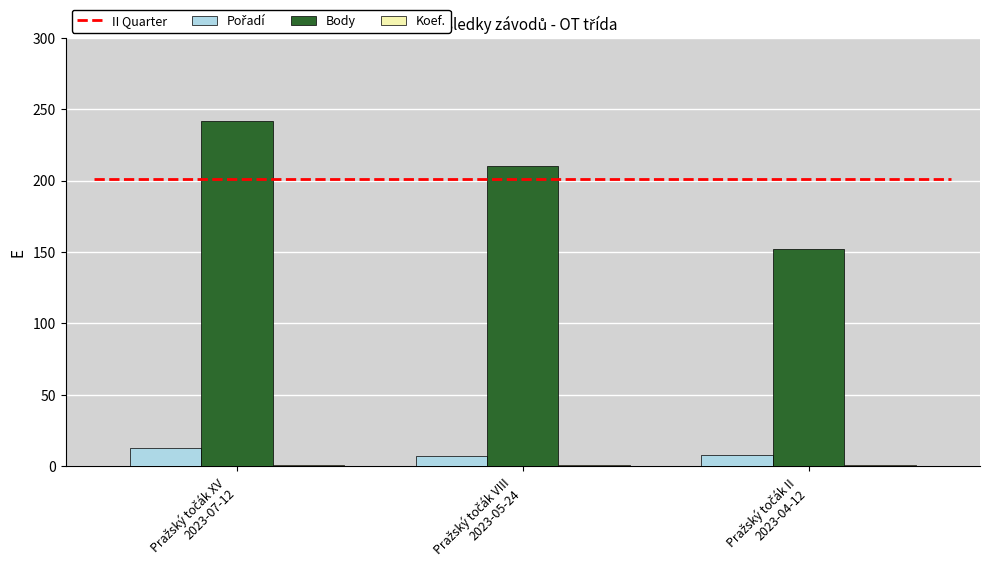

Which series has the largest range (max minus min)?

Body